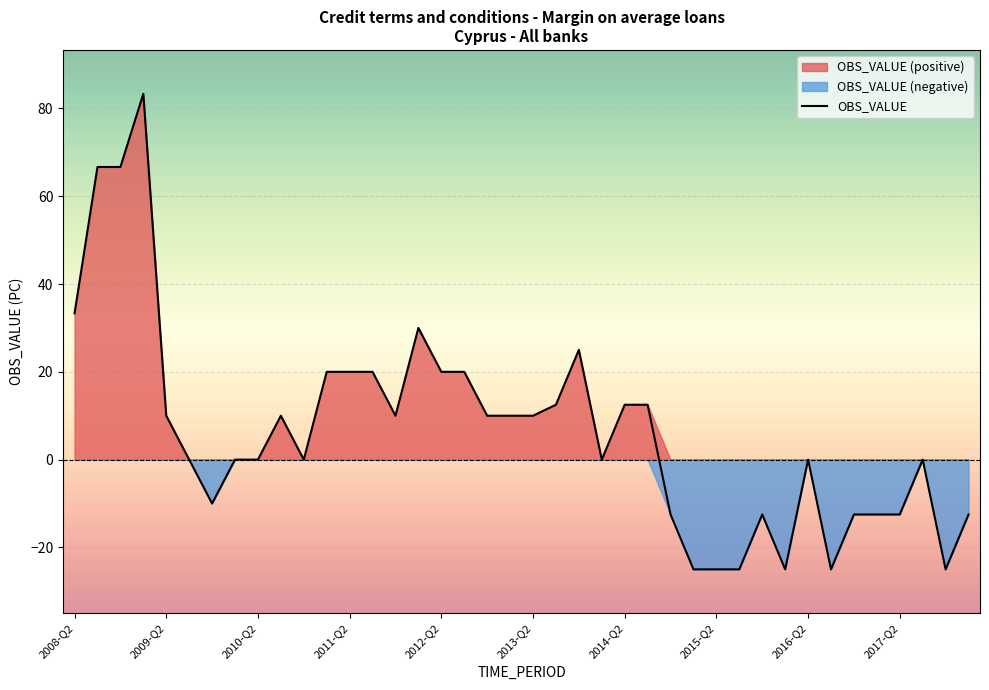

How many points are lower than both their immediate neighbors (excluding endpoints)?

7